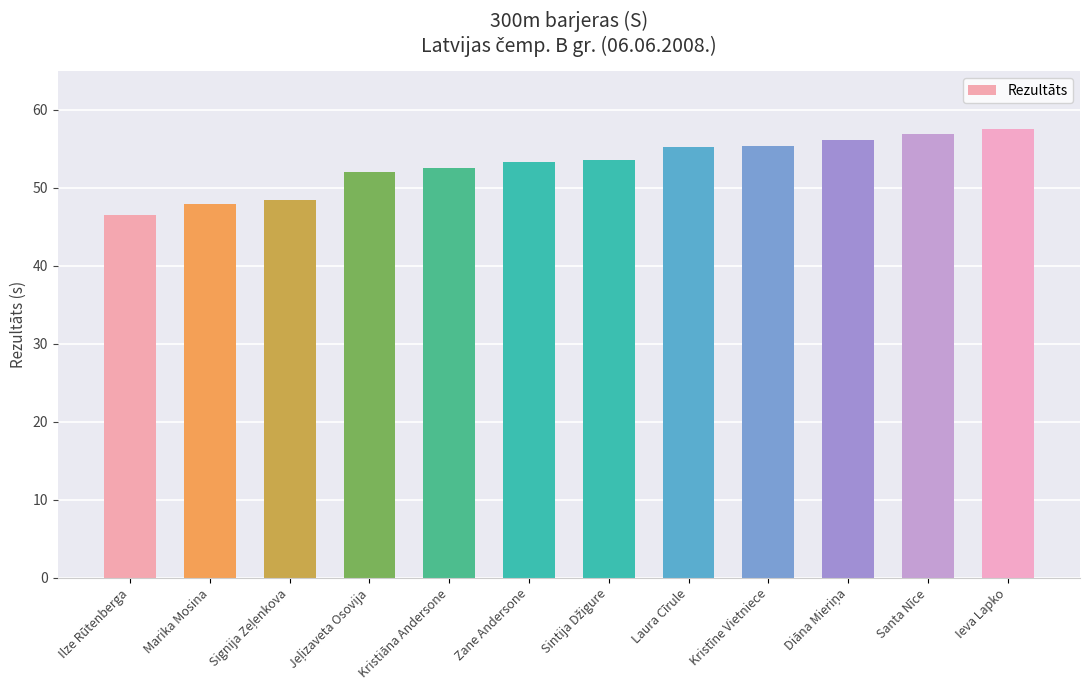

How many values are below 53?

5